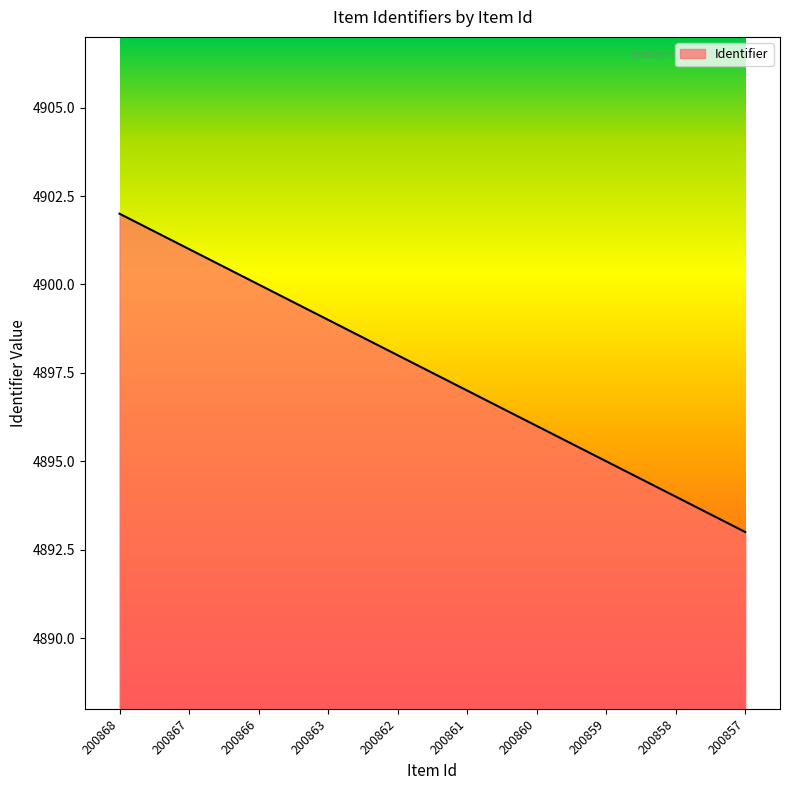

At which label is the value closest to 4897?

200861